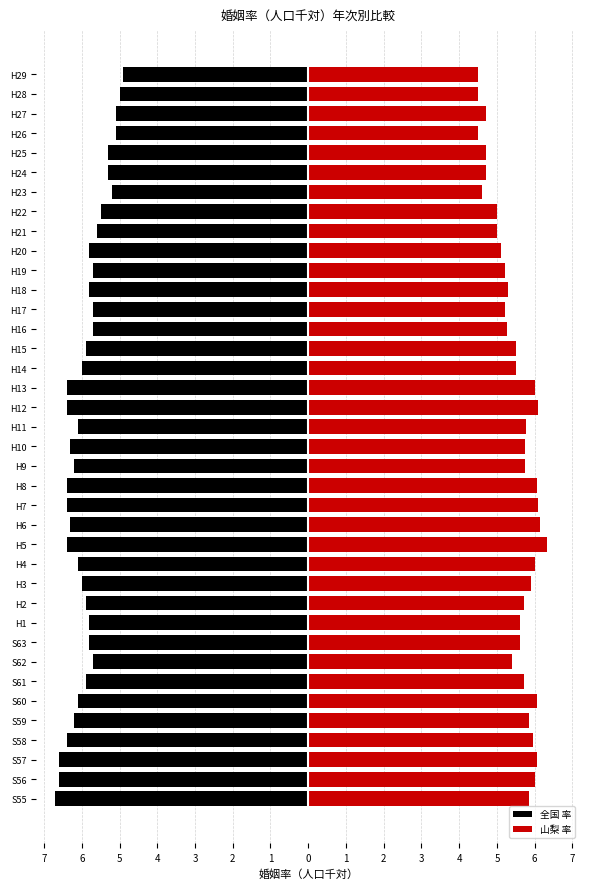

Reading left to right, list all the values displayed in this chart.

全国 率: -6.7	-6.6	-6.6	-6.4	-6.2	-6.1	-5.9	-5.7	-5.8	-5.8	-5.9	-6.0	-6.1	-6.4	-6.3	-6.4	-6.4	-6.2	-6.3	-6.1	-6.4	-6.4	-6.0	-5.9	-5.7	-5.7	-5.8	-5.7	-5.8	-5.6	-5.5	-5.2	-5.3	-5.3	-5.1	-5.1	-5.0	-4.9
山梨 率: 5.8	6.0	6.0	6.0	5.8	6.1	5.7	5.4	5.6	5.6	5.7	5.9	6.0	6.3	6.1	6.1	6.1	5.7	5.7	5.8	6.1	6.0	5.5	5.5	5.3	5.2	5.3	5.2	5.1	5.0	5.0	4.6	4.7	4.7	4.5	4.7	4.5	4.5